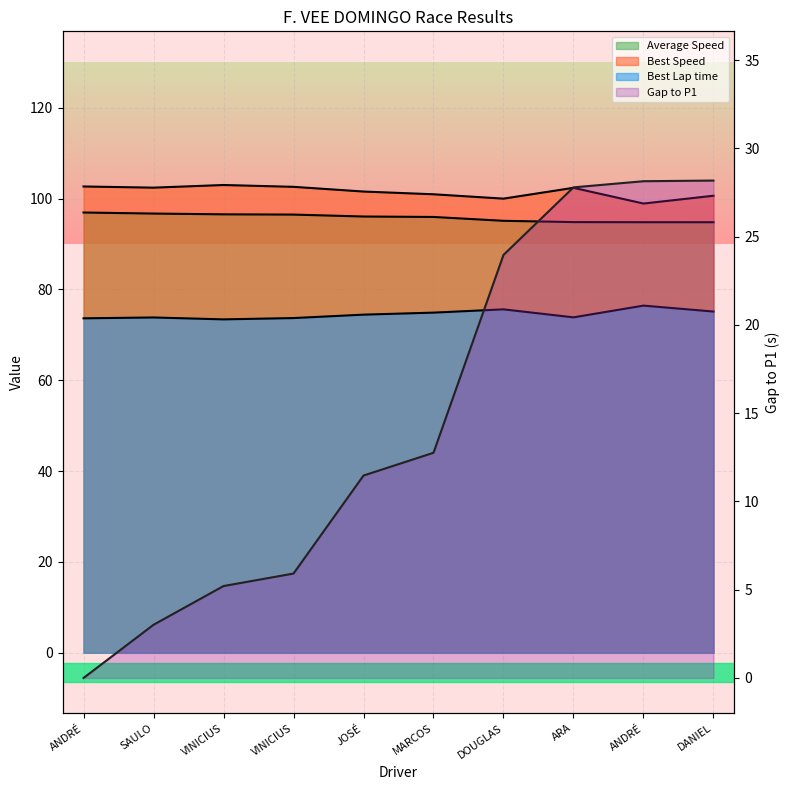

What is the label of the 4th point from the right?

DOUGLAS